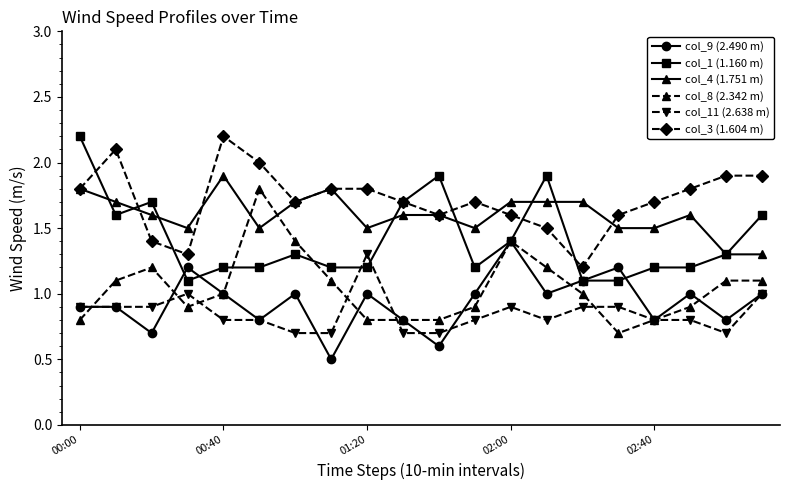

True or false: col_3 (1.604 m) has more than 0 points higher than both neighbors.

True